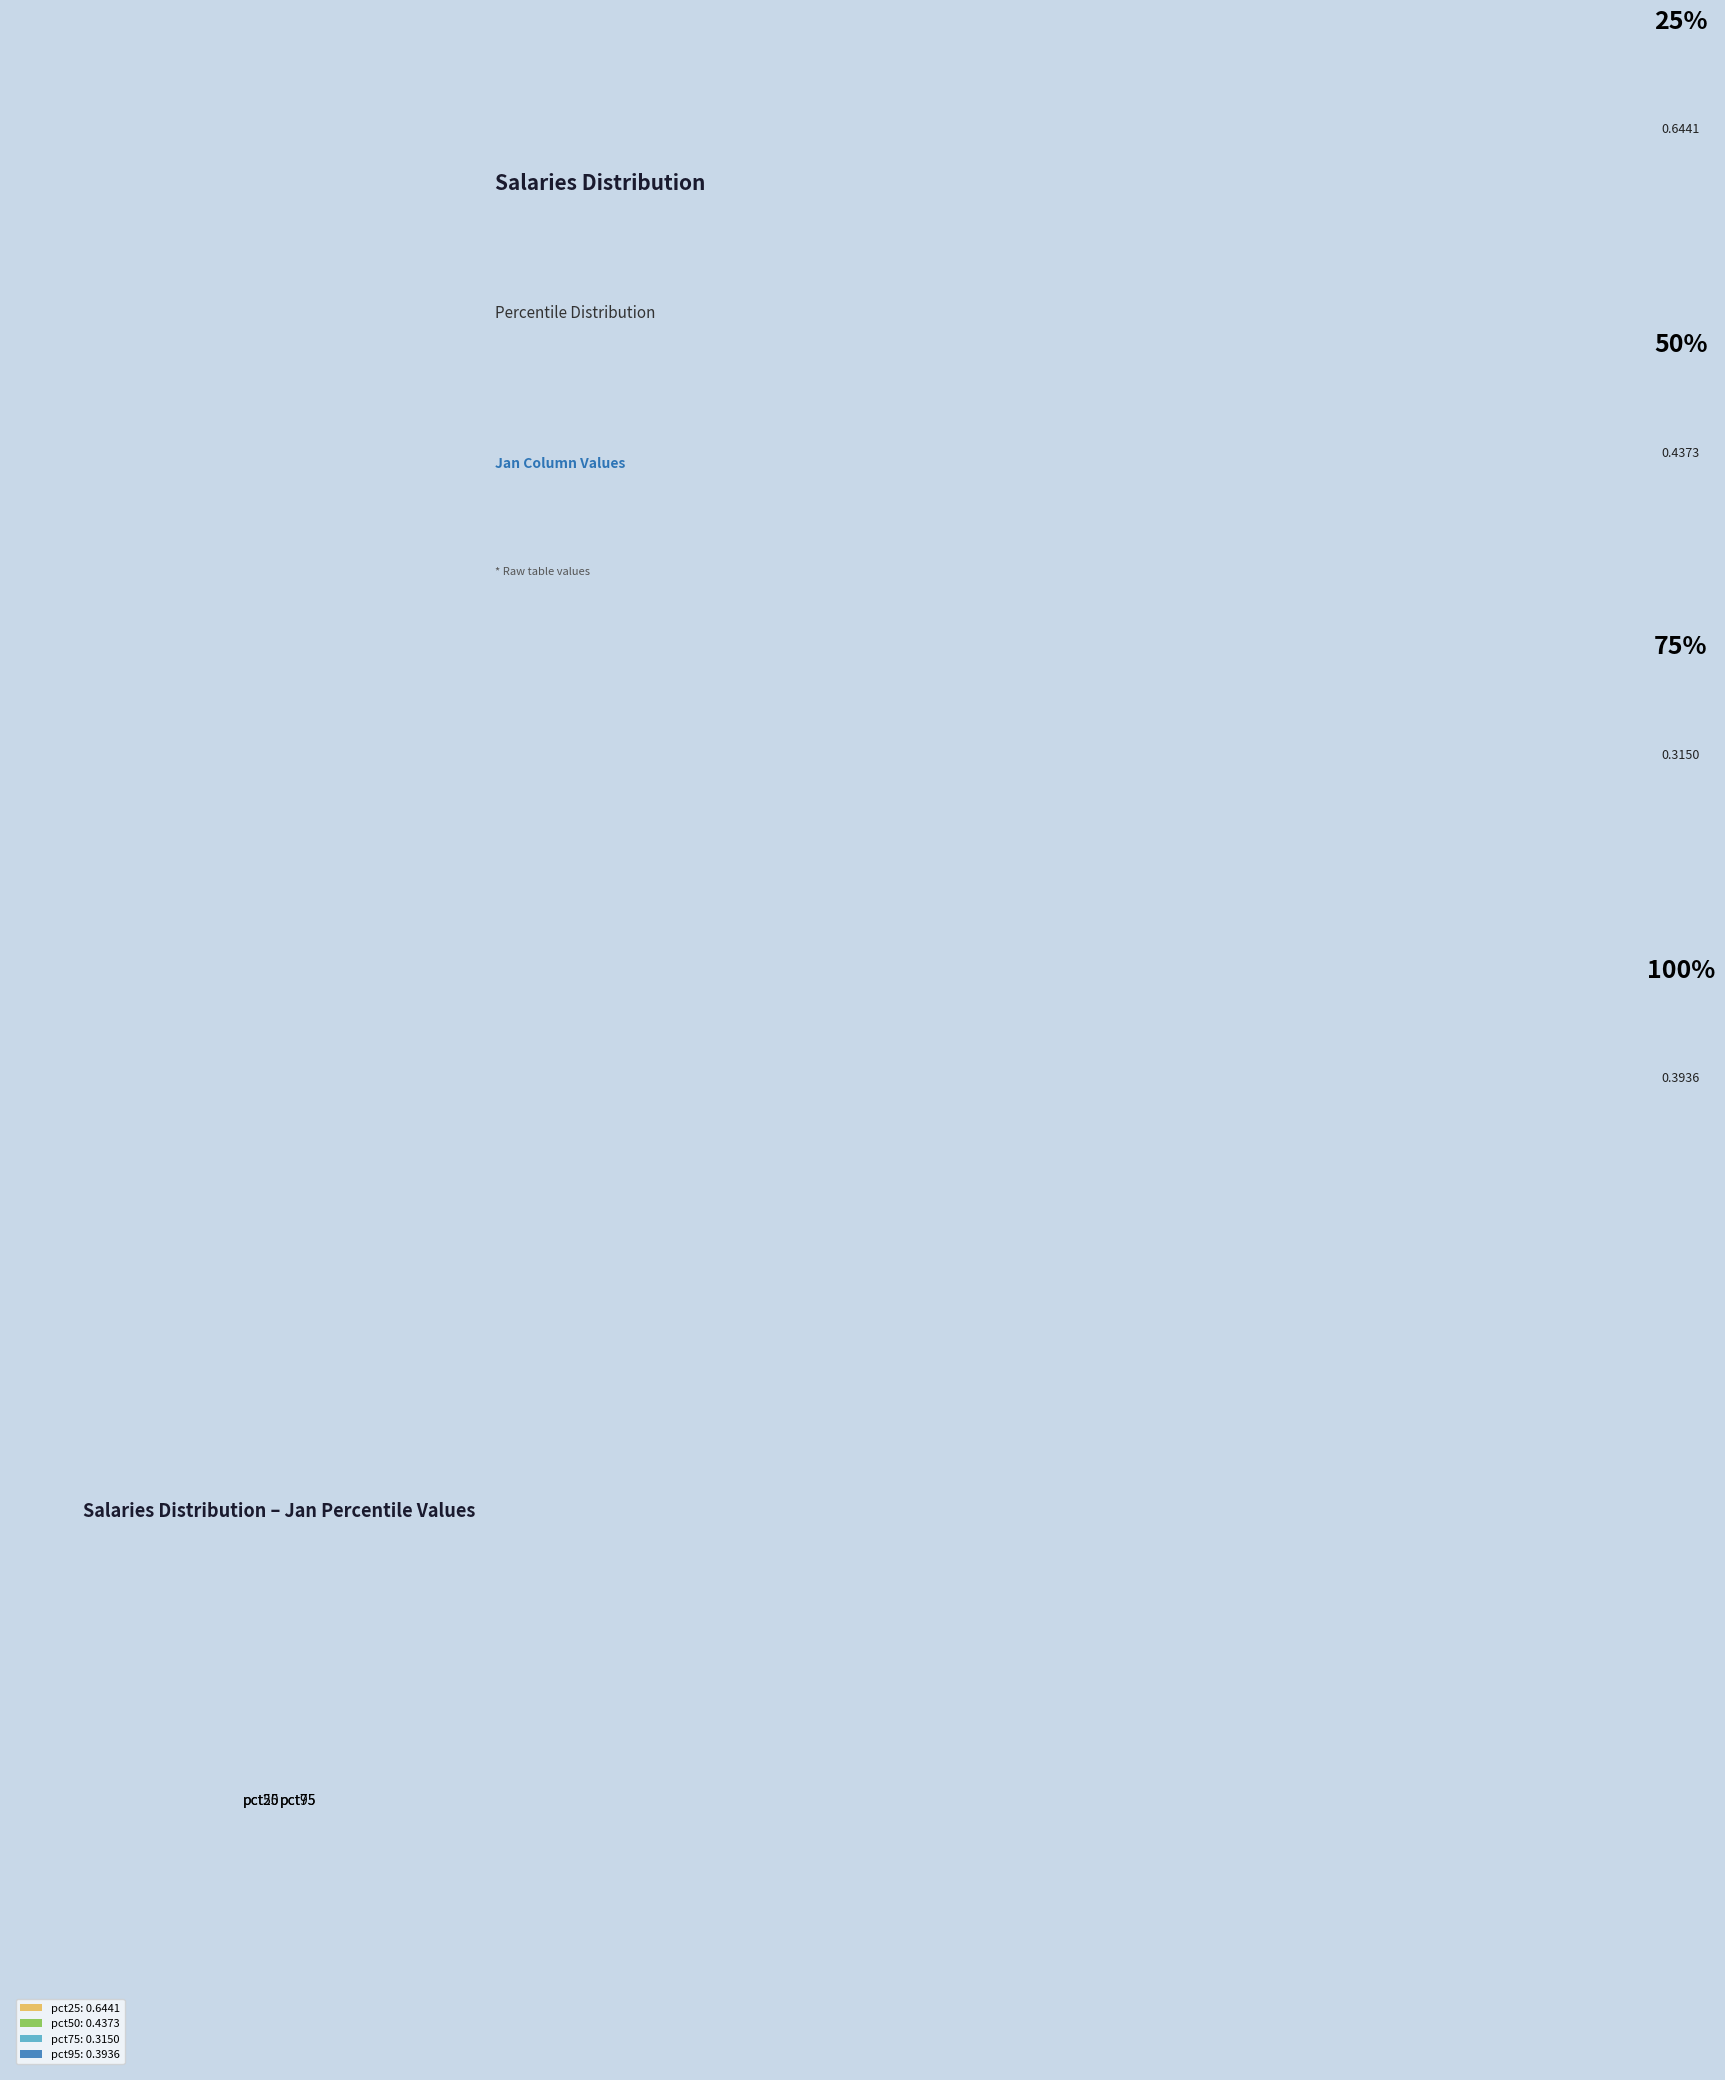

What is the largest slice in the pie chart?

pct25